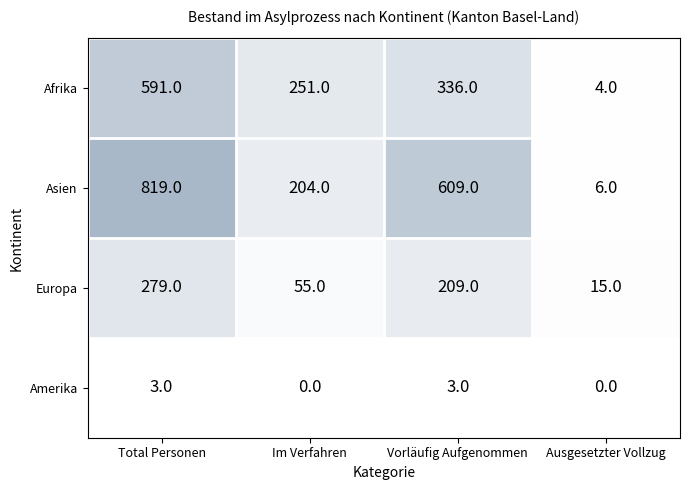

What is the spread (max minus min) of values at Im Verfahren?

251